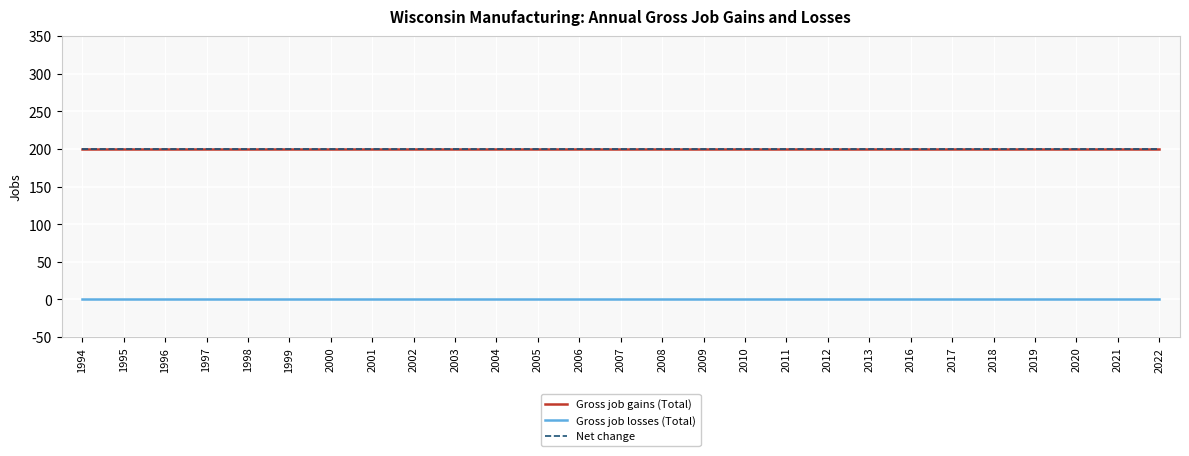

Does the chart display data point markers on the line(s)?

No